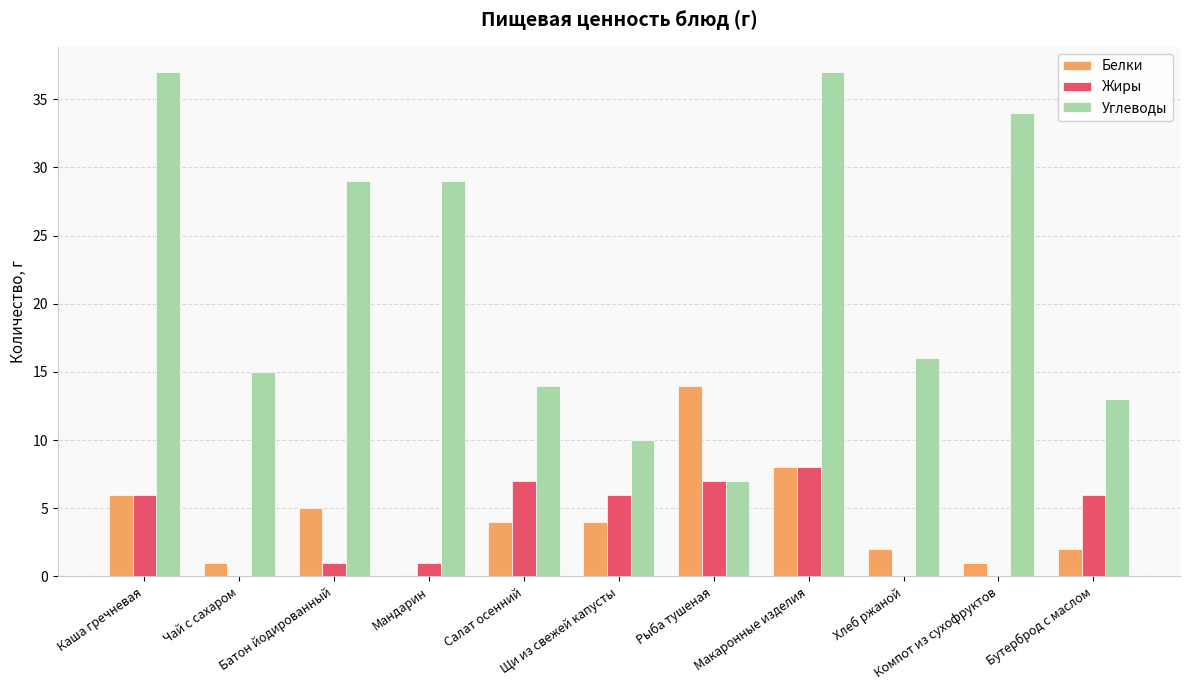

At which label does Белки first exceed 4?

Каша гречневая